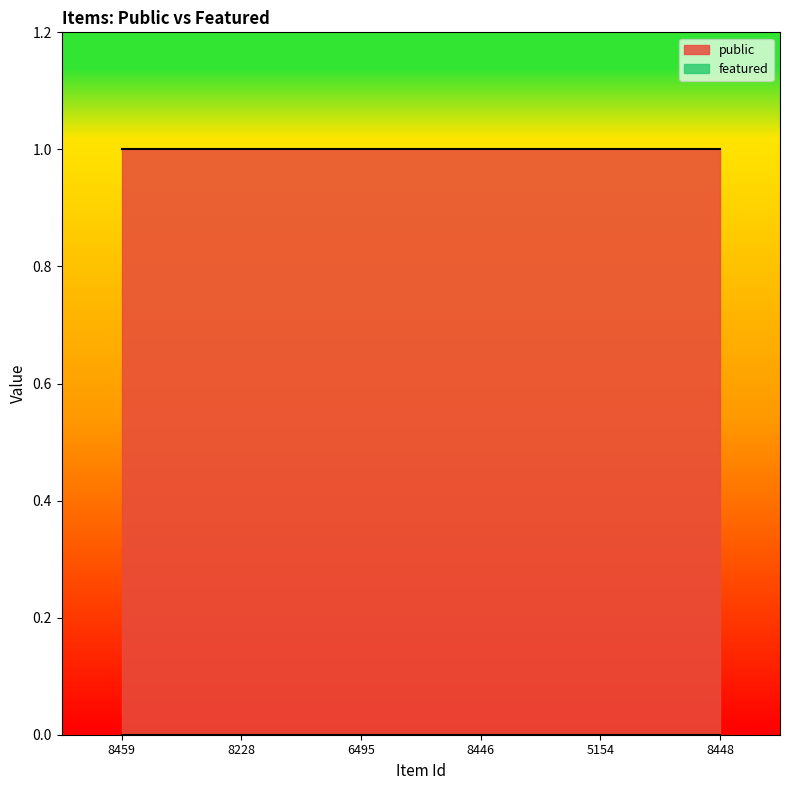

What are all the series names shown in the legend?

public, featured